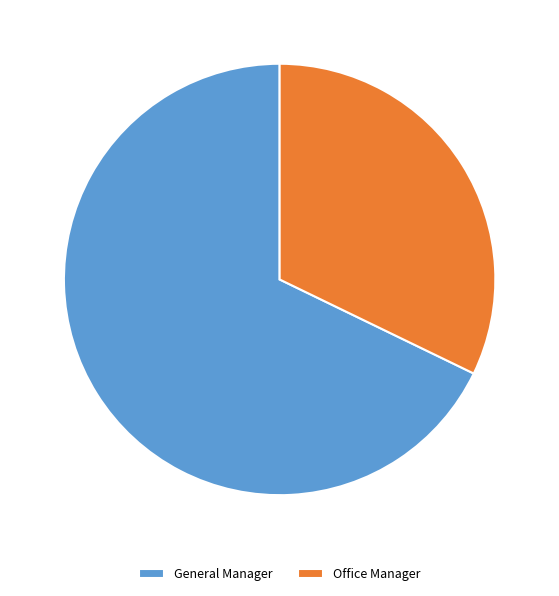

Between Office Manager and General Manager, which is larger?

General Manager